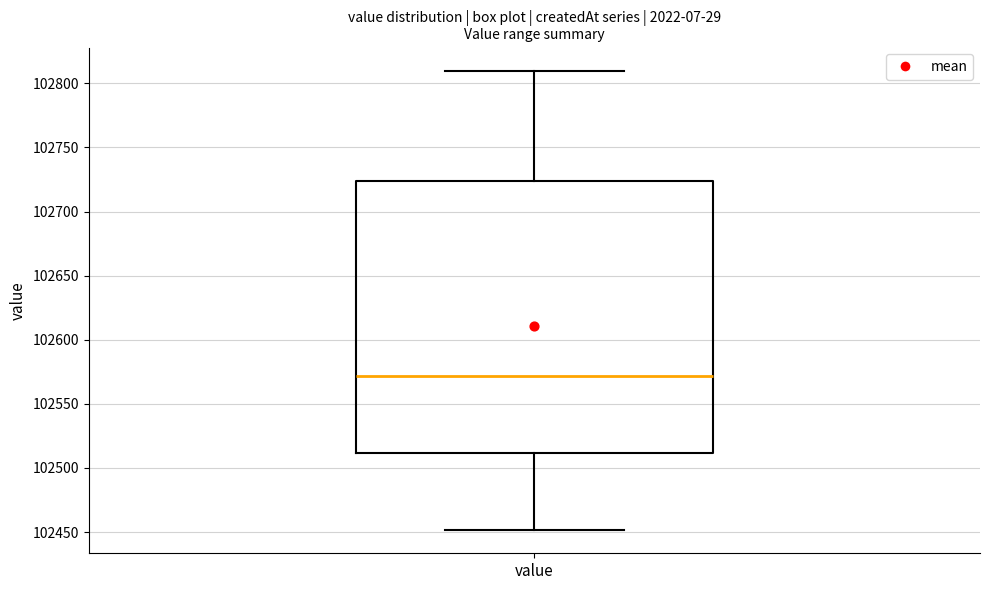

Read this box plot against the y-axis: the position of the median line, the range covered by the box, and the ends of both whiskers. The values are not printed on the chart, so give them approximately, as read against the axis.

median 102570, box 102510 to 102725, whiskers 102450 to 102810